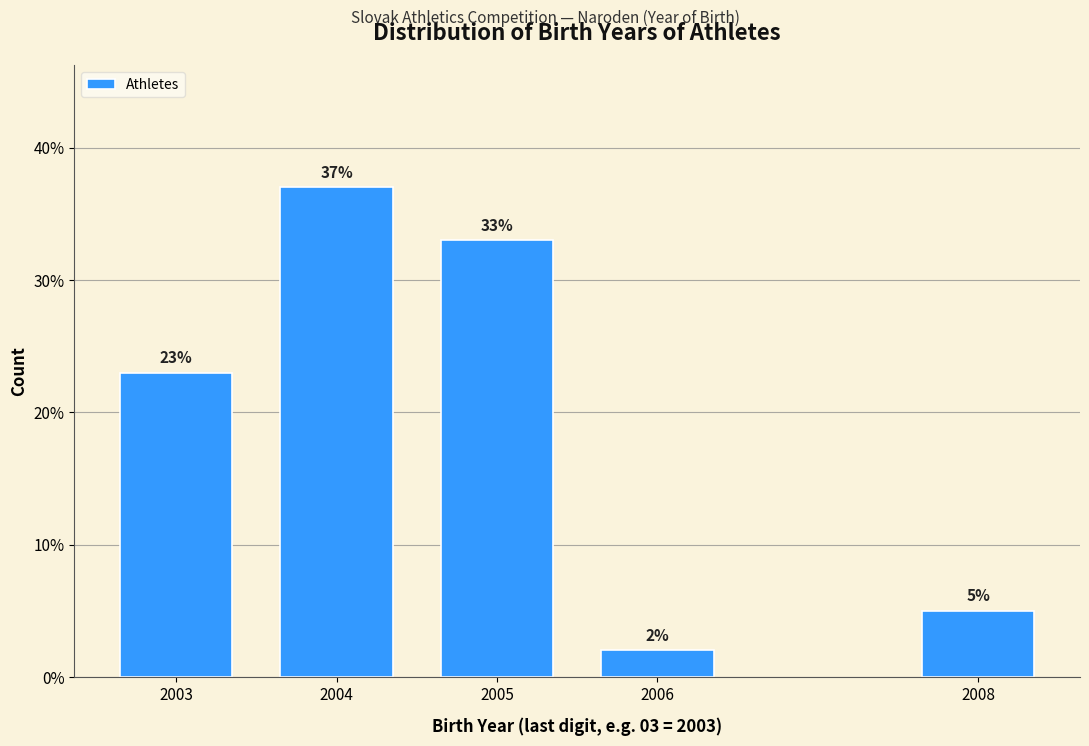

Reading right to left, extract all data points from this chart.

5	2	33	37	23